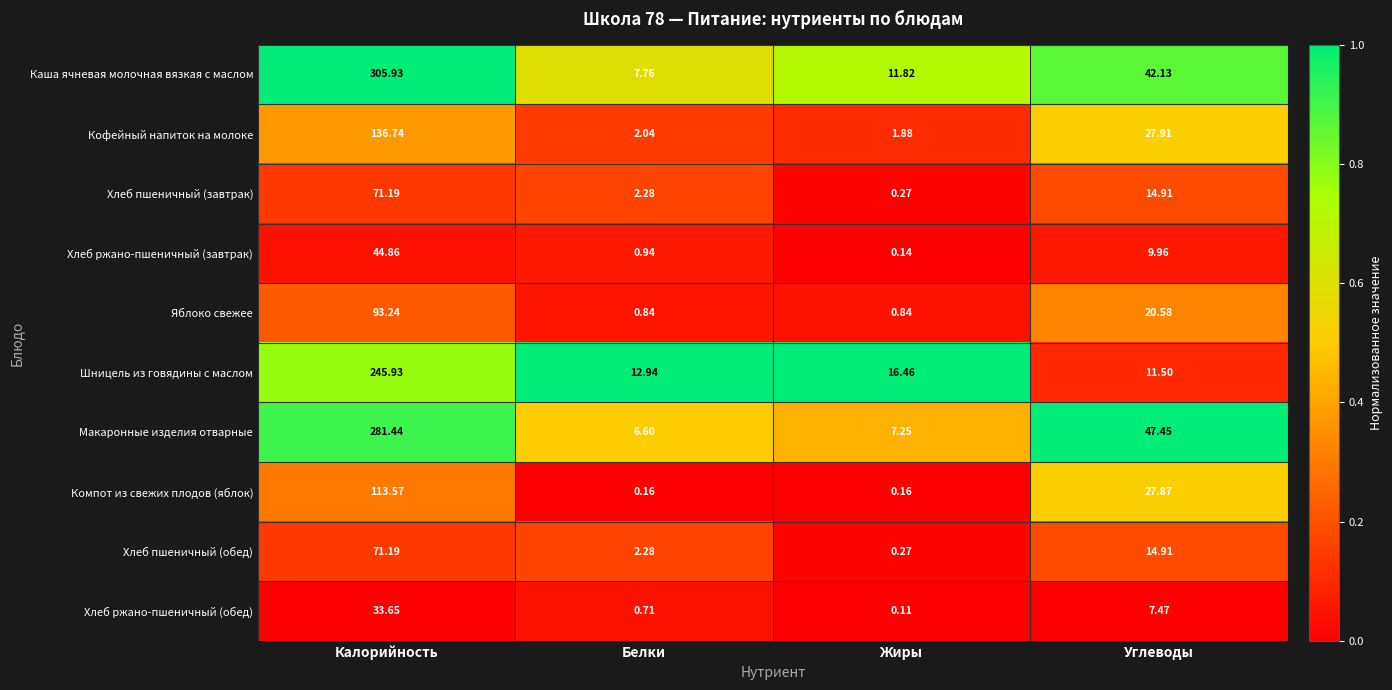

Is the value of Каша ячневая молочная вязкая с маслом at Калорийность greater than the value of Шницель из говядины с маслом at Жиры?

Yes